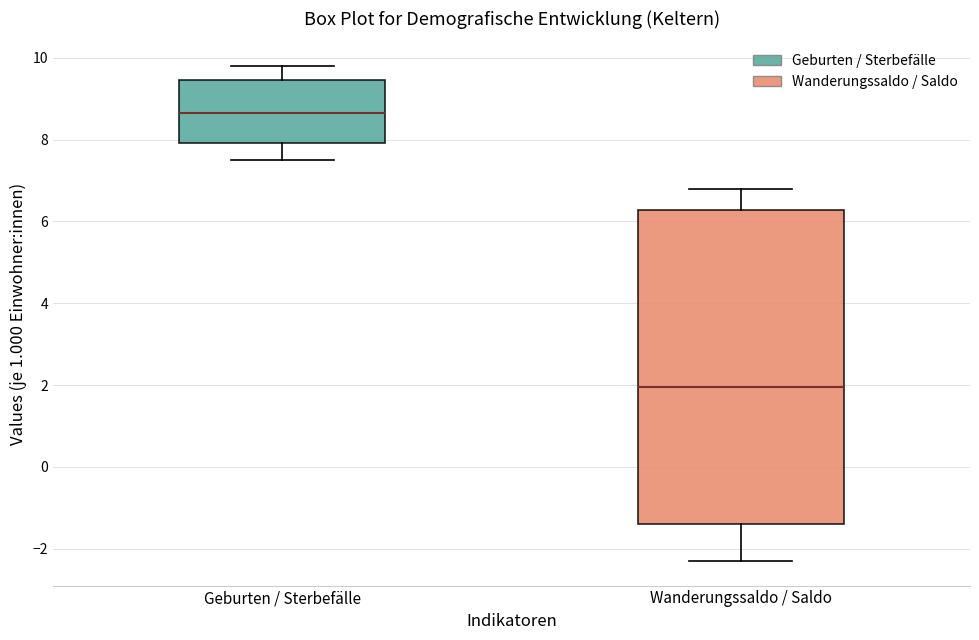

Which box has the highest median line?

Geburten / Sterbefälle